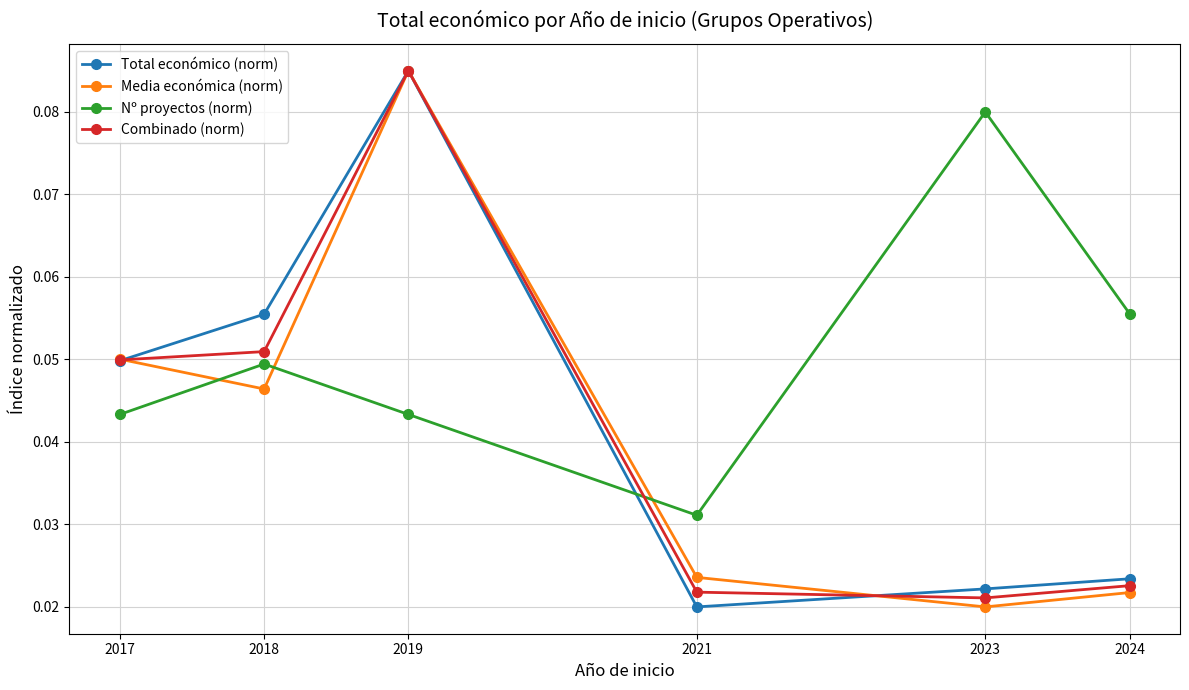

Is it true that Nº proyectos (norm) equals 0.0 at 2024?

False